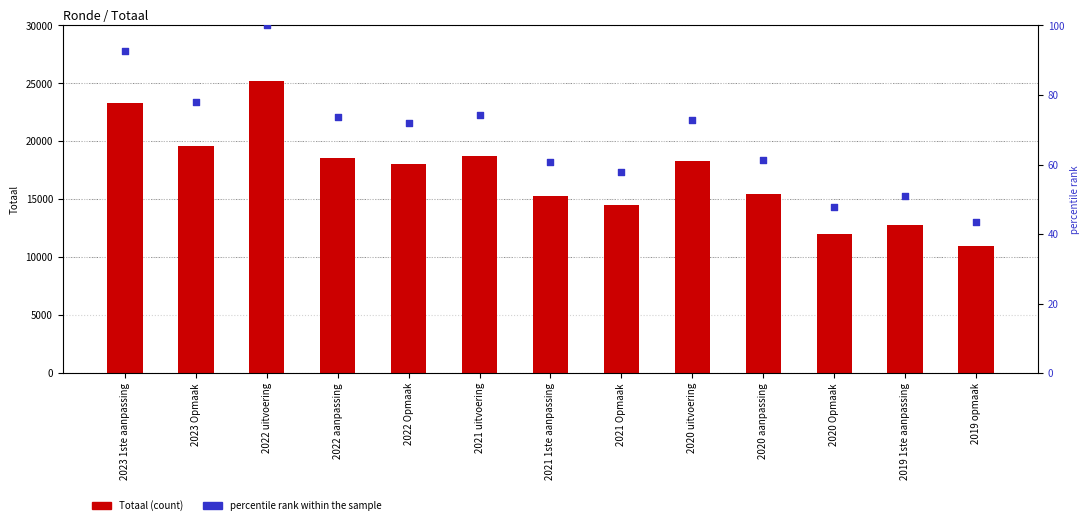

What is the total value across all series at 2021 uitvoering?

18779.3